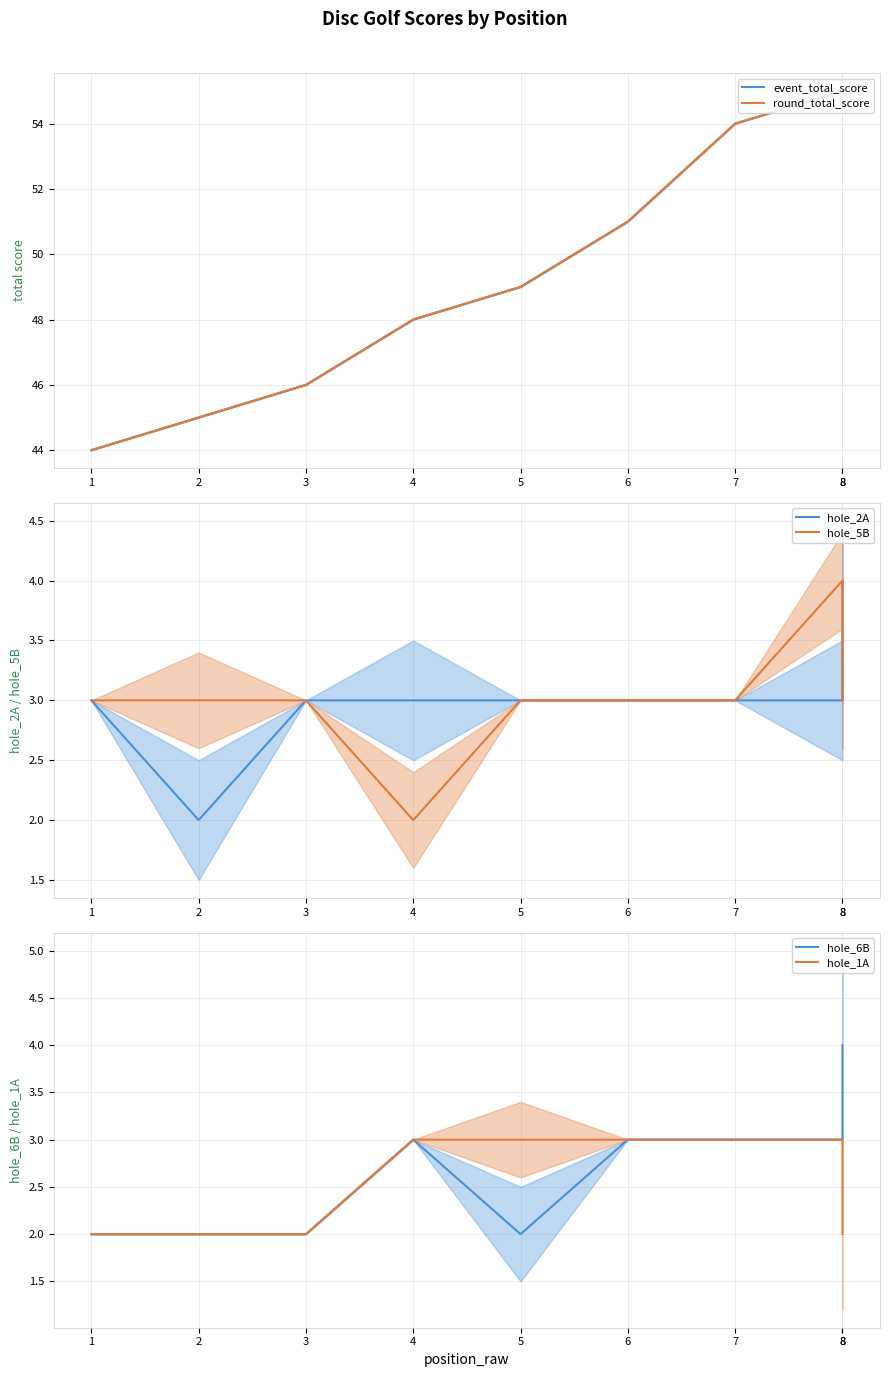

What is the difference between the maximum and second lowest values in the hole_1A series?

1